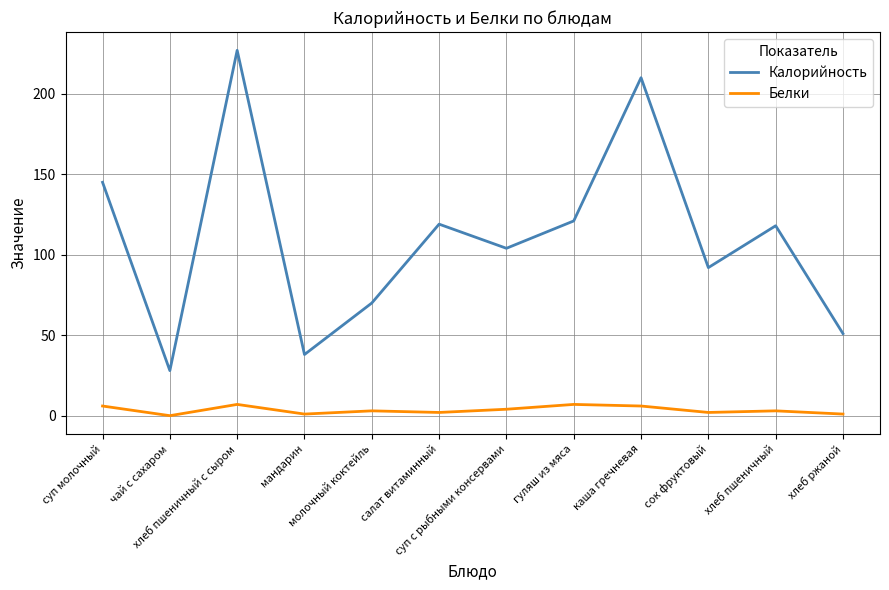

At which category does Белки reach its first local valley?

чай с сахаром